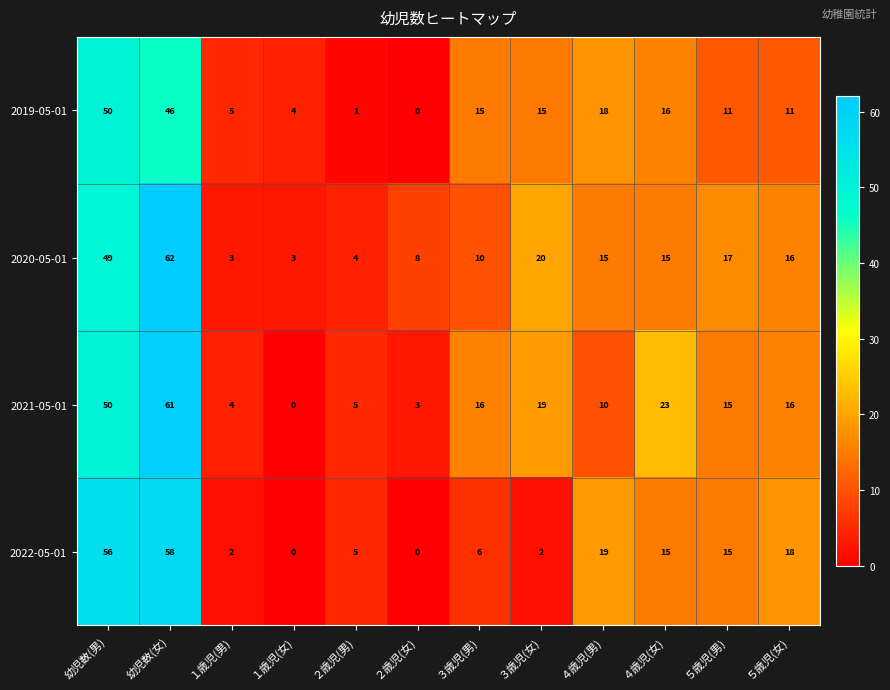

The 2021-05-01 series shows 5 at ２歳児(男). True or false?

True